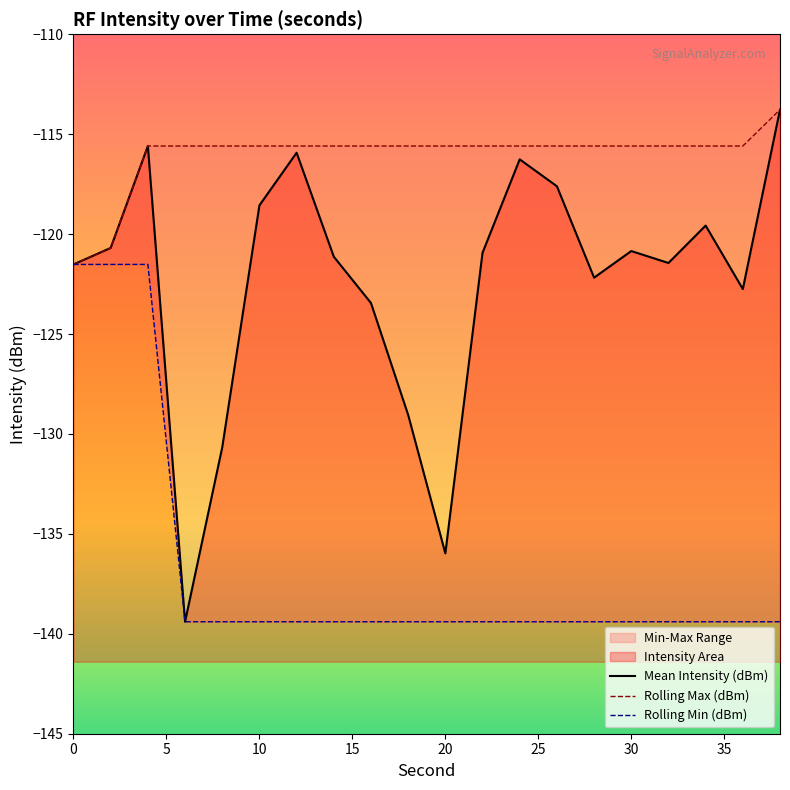

The Mean Intensity (dBm) series shows -49.3 at 4. True or false?

False